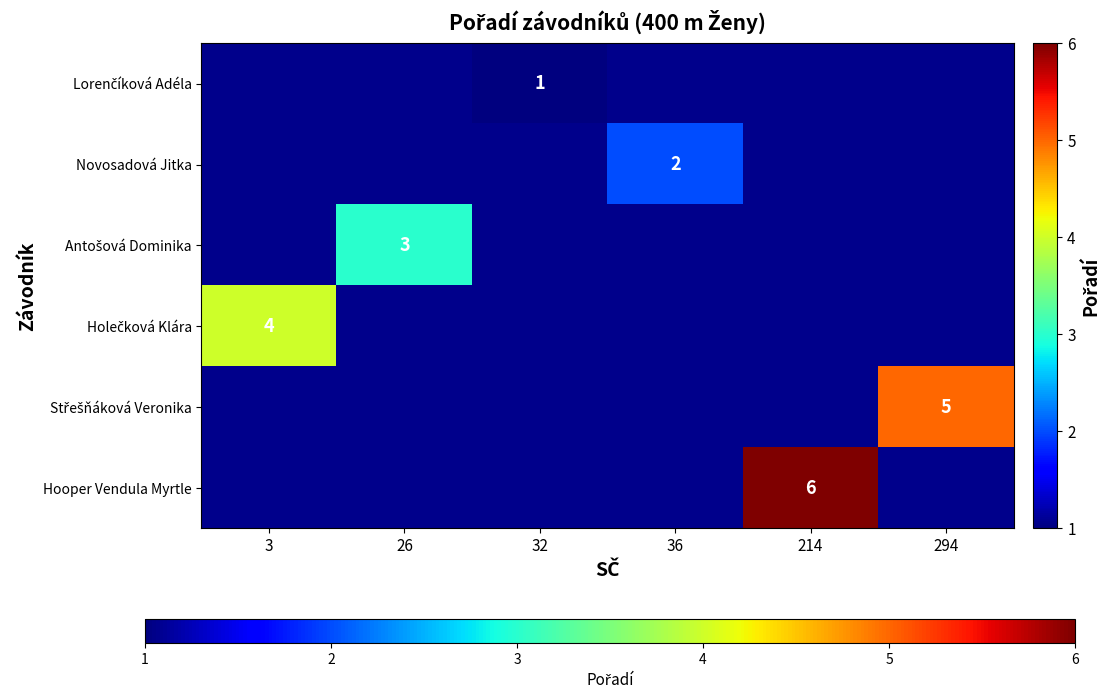

True or false: Hooper Vendula Myrtle has a value of 6 at 214.

True